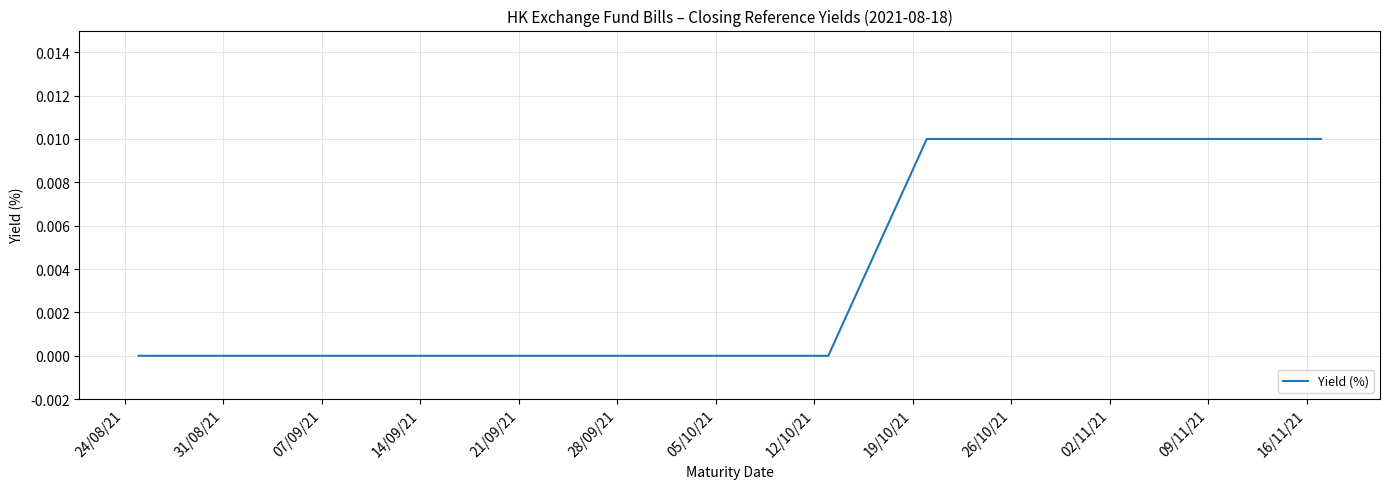

Rank the categories by value from highest to lowest.

19/10/21, 26/10/21, 02/11/21, 09/11/21, 16/11/21, 24/08/21, 31/08/21, 07/09/21, 14/09/21, 21/09/21, 28/09/21, 05/10/21, 12/10/21